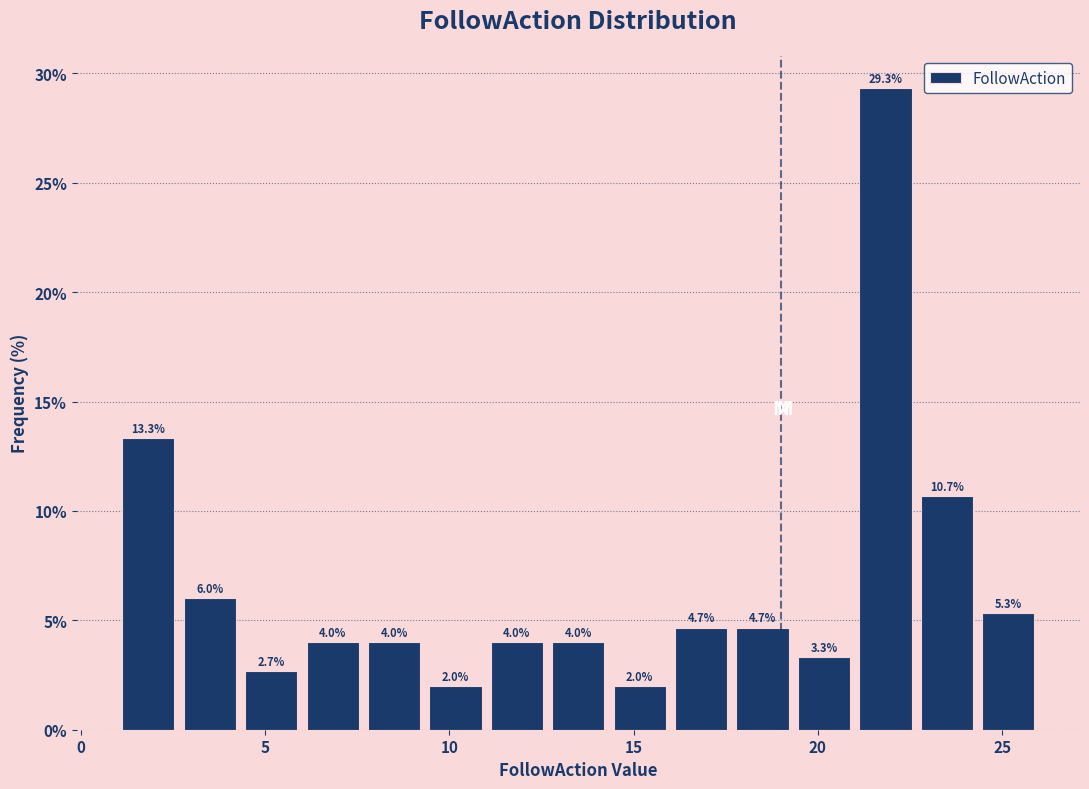

Around what value on the x-axis is the tallest bar? Give the approximate position of its centre, as read against the axis.

22.0